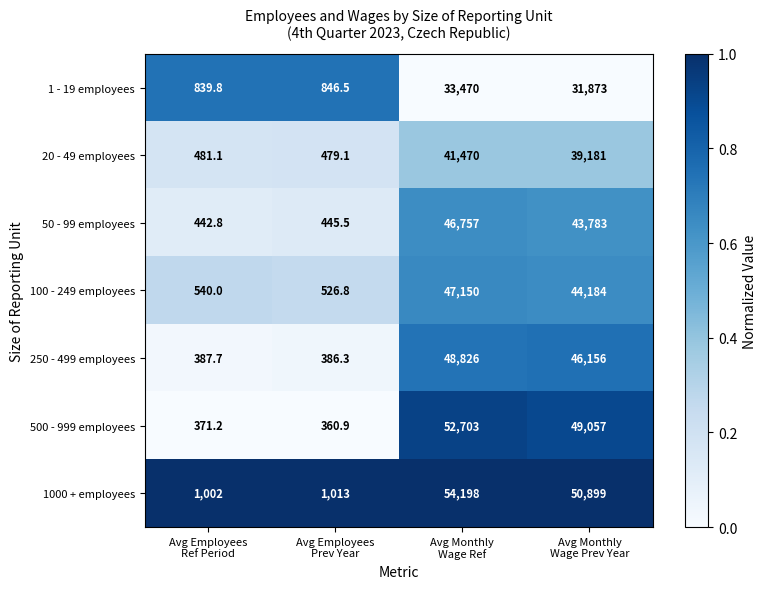

Reading right to left, list all the values displayed in this chart.

1 - 19 employees: 31873.0	33470.0	846.5	839.8
20 - 49 employees: 39181.0	41470.0	479.1	481.1
50 - 99 employees: 43783.0	46757.0	445.5	442.8
100 - 249 employees: 44184.0	47150.0	526.8	540.0
250 - 499 employees: 46156.0	48826.0	386.3	387.7
500 - 999 employees: 49057.0	52703.0	360.9	371.2
1000 + employees: 50899.0	54198.0	1013.0	1002.0